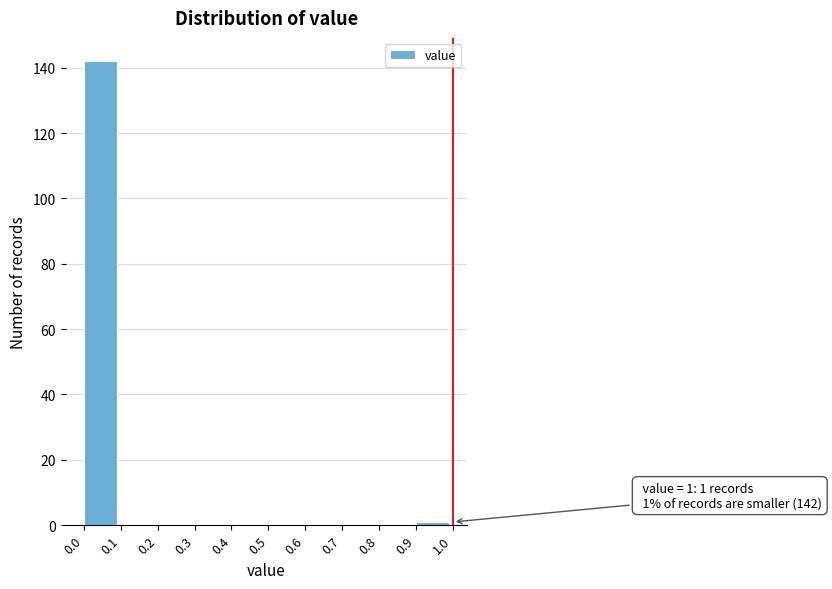

Over which range of the x-axis is the bar tallest?

0.0 to 0.1